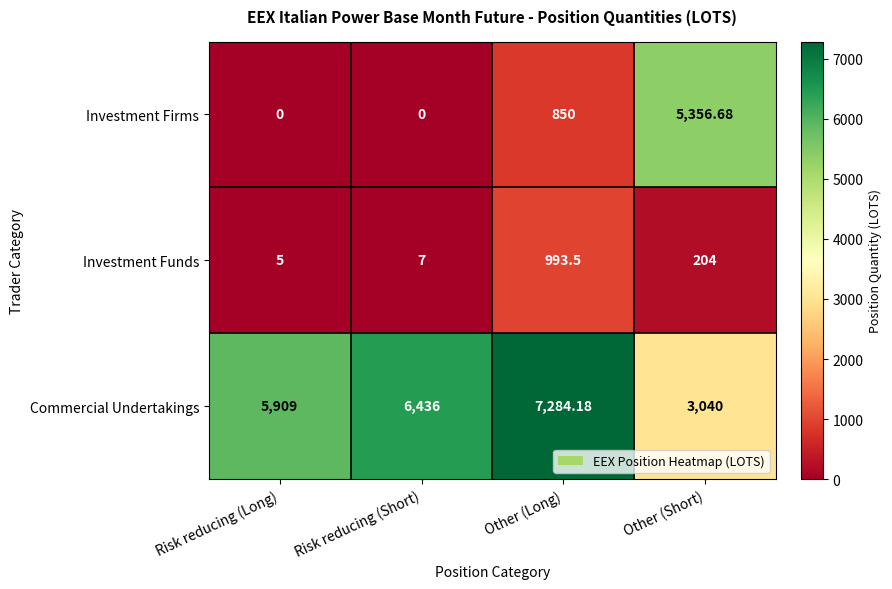

Rank the series at Other (Long) from highest to lowest value.

Commercial Undertakings, Investment Funds, Investment Firms